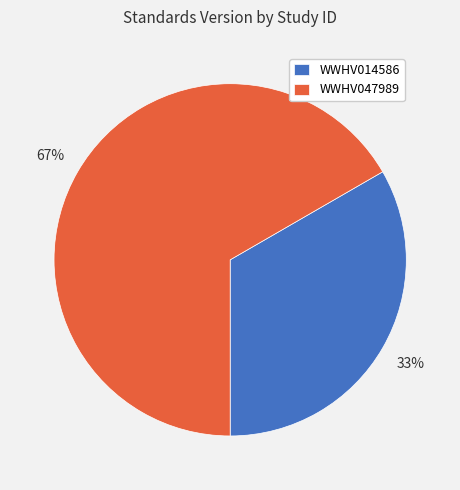

To the nearest percent, what is the combined percentage of WWHV014586 and WWHV047989?

100%